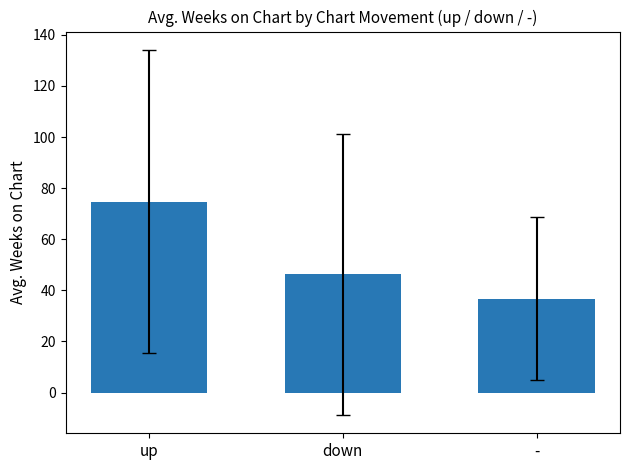

How many bars are there in total?

3